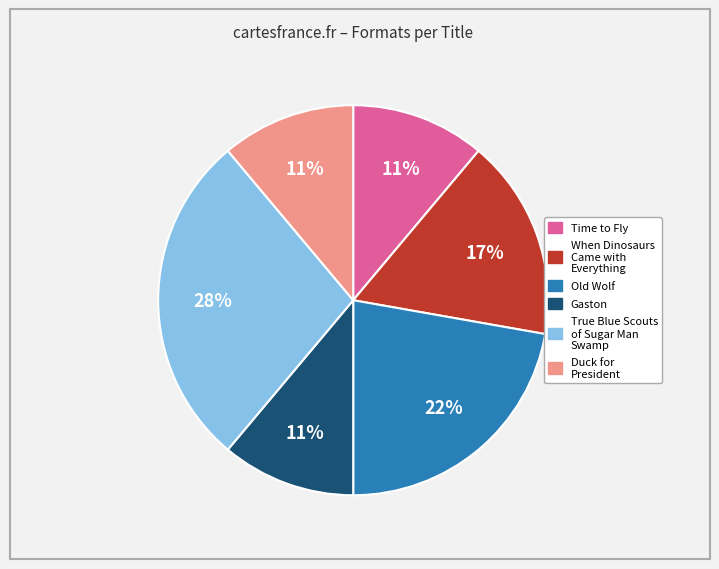

To the nearest percent, what is the average slice percentage?

17%